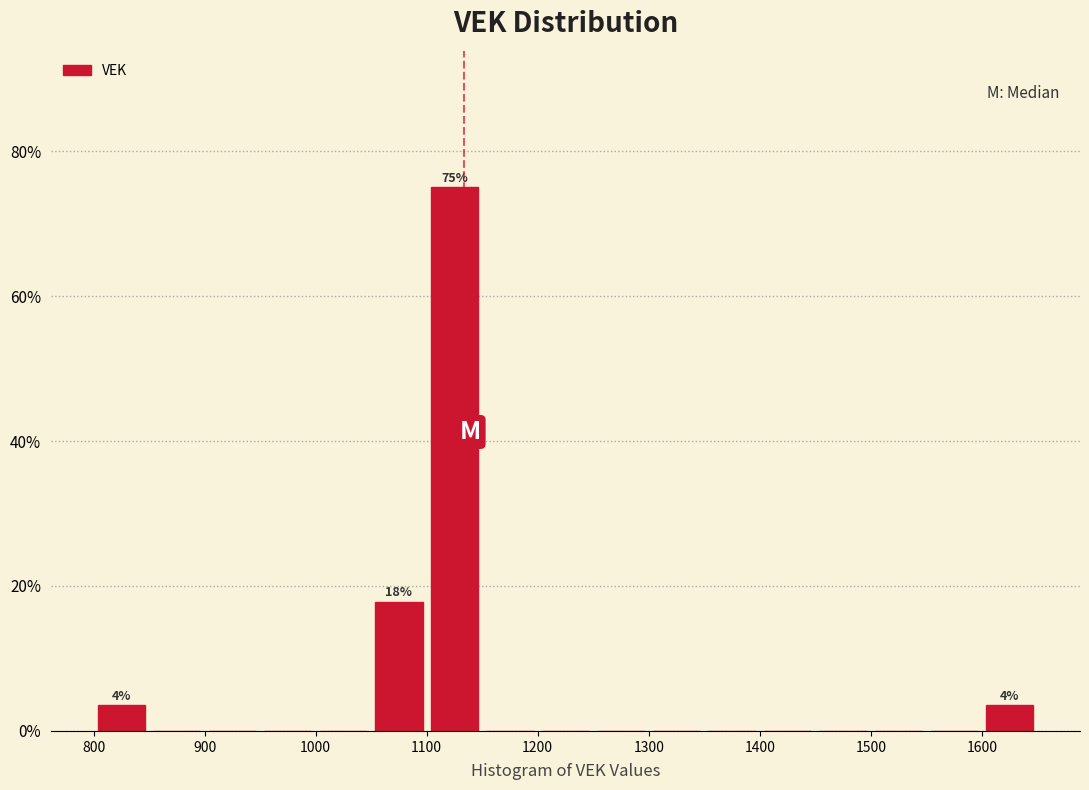

Over which range of the x-axis is the bar tallest?

1100 to 1150